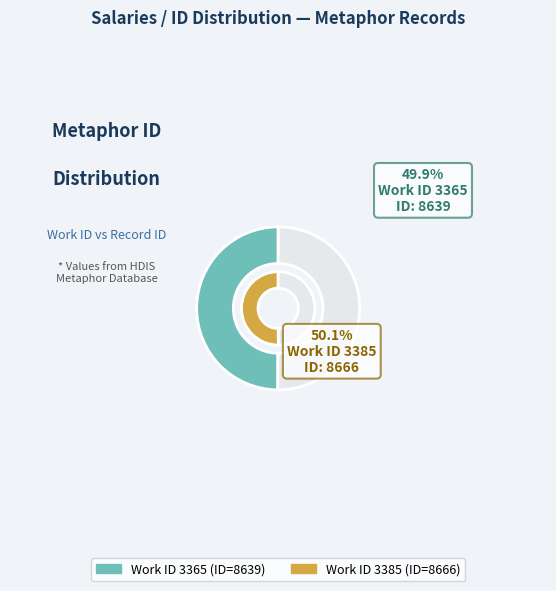

How many slices are in this pie chart?

2